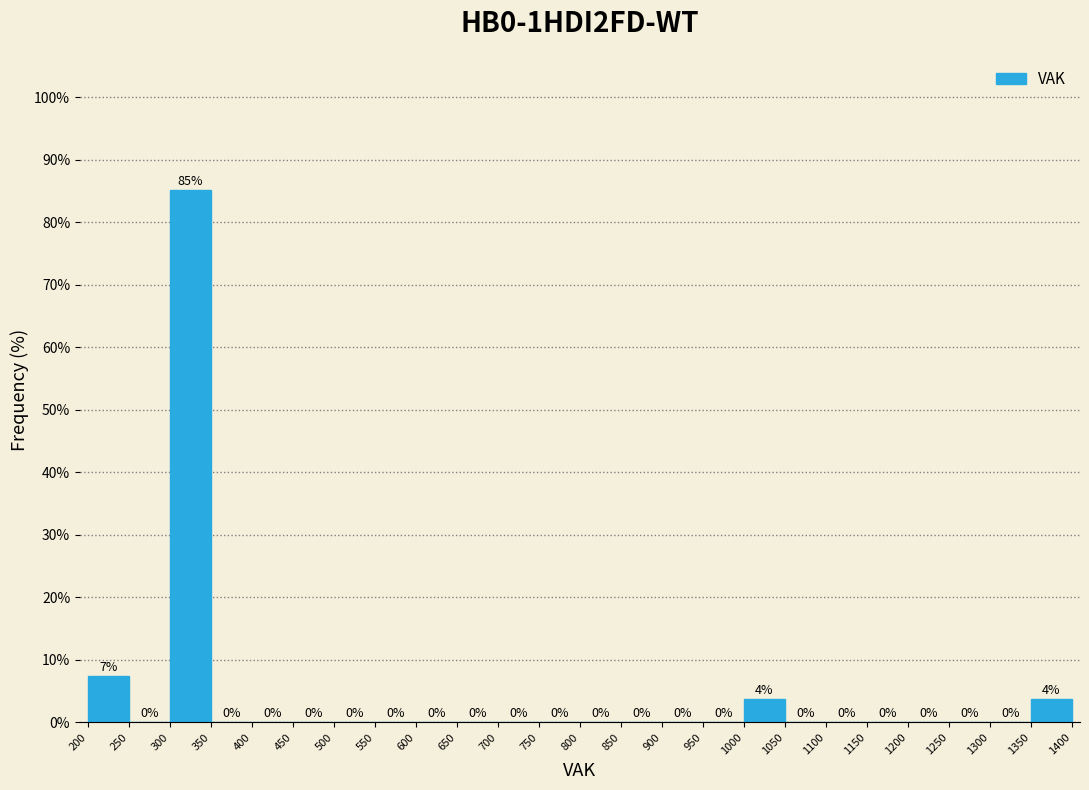

Which range on the x-axis has the tallest bar?

300 to 350